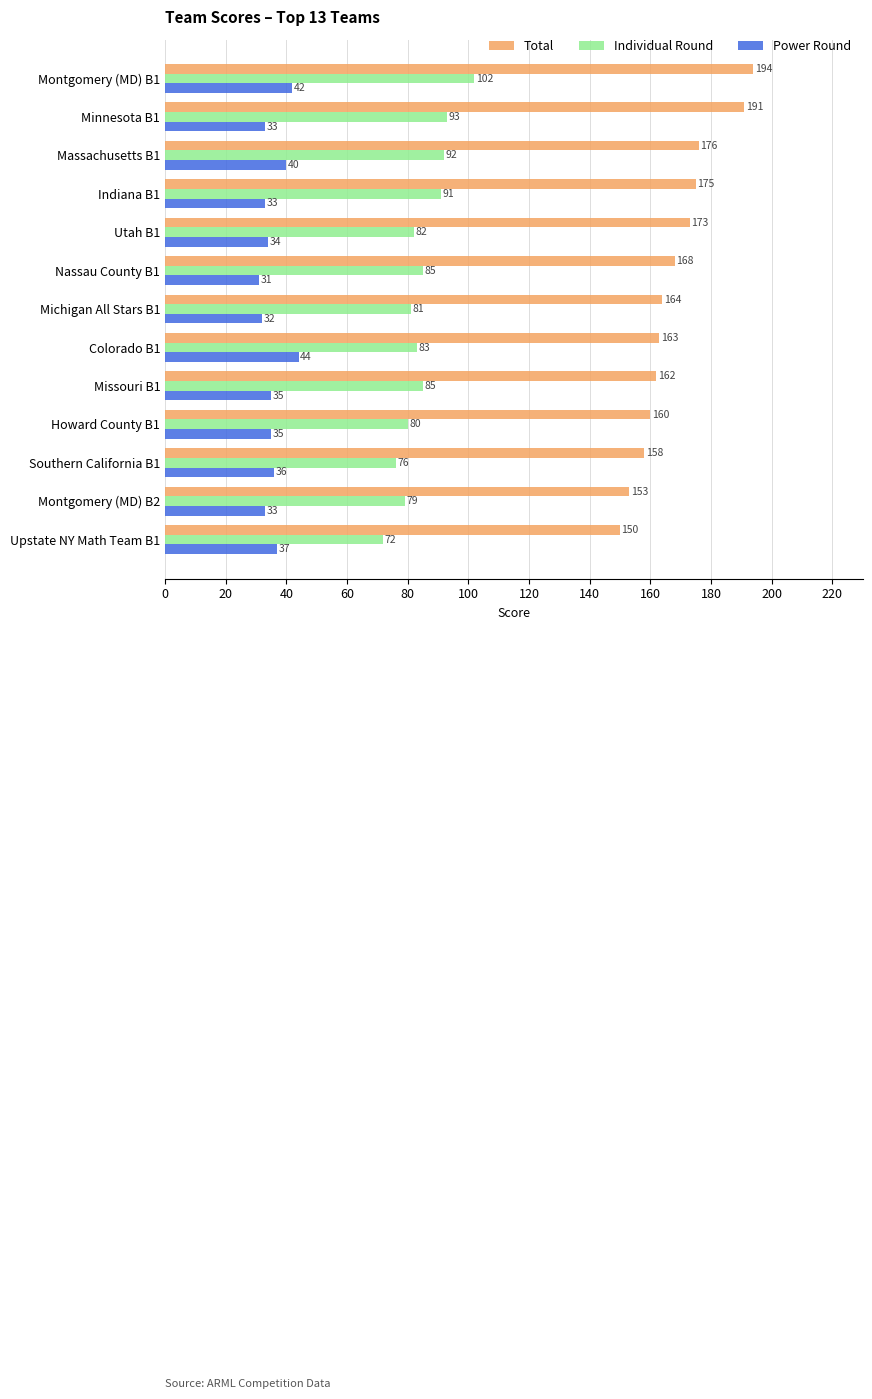

At which label is Total closest to 172?

Utah B1